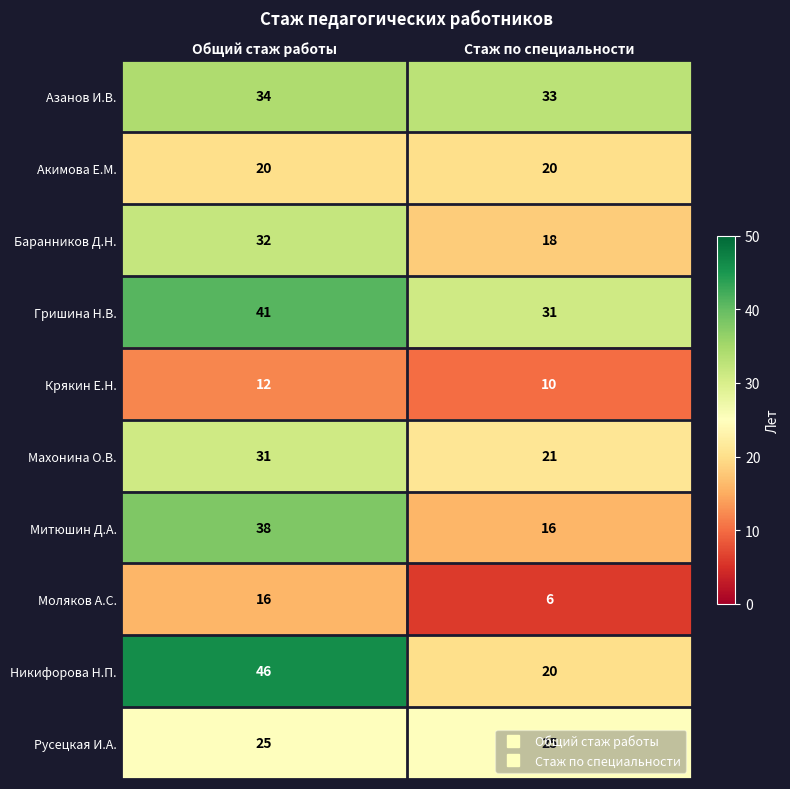

Between Общий стаж работы and Стаж по специальности, which series saw the biggest shift?

Никифорова Н.П.